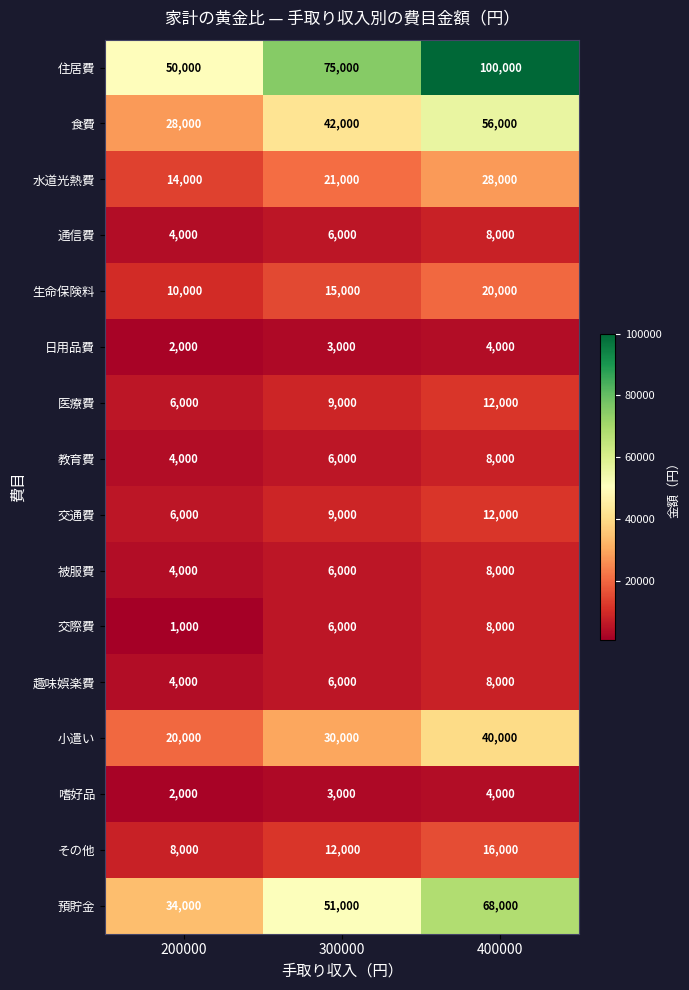

At how many categories does at least one series exceed 93220?

1